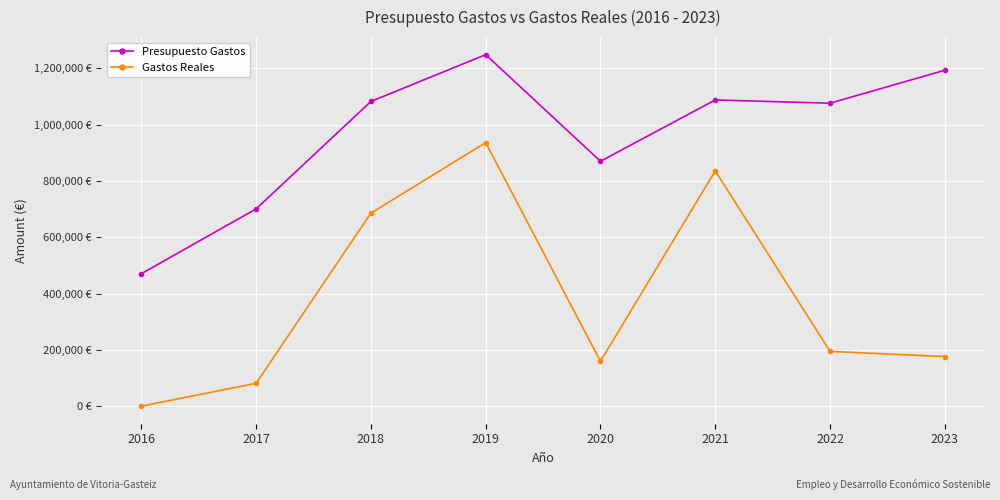

Does the chart have visible grid lines?

Yes